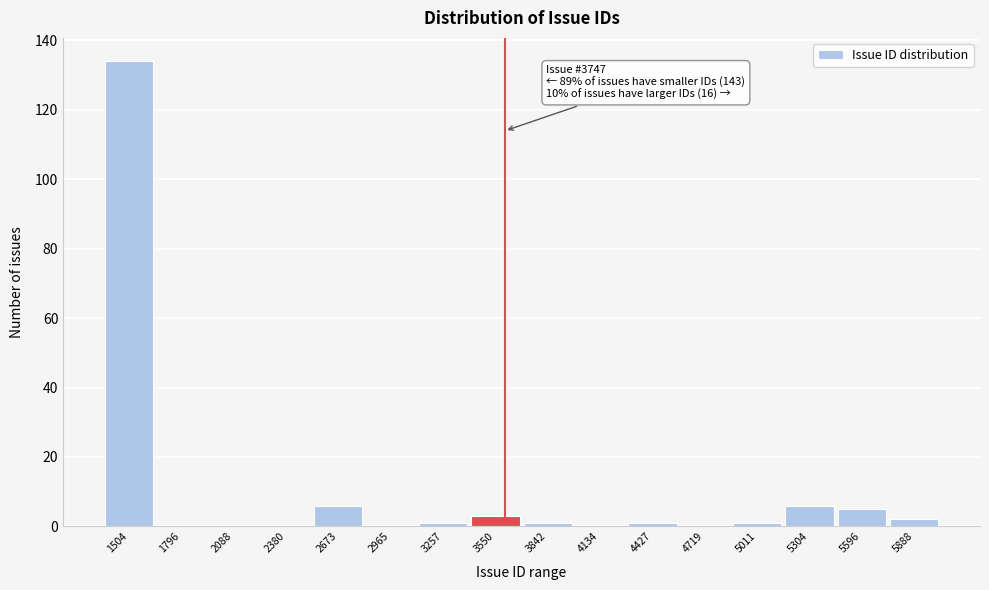

Reading right to left, what are all the values shown in this chart?

5888=2	5596=5	5304=6	5011=1	4719=0	4427=1	4134=0	3842=1	3550=3	3257=1	2965=0	2673=6	2380=0	2088=0	1796=0	1504=134